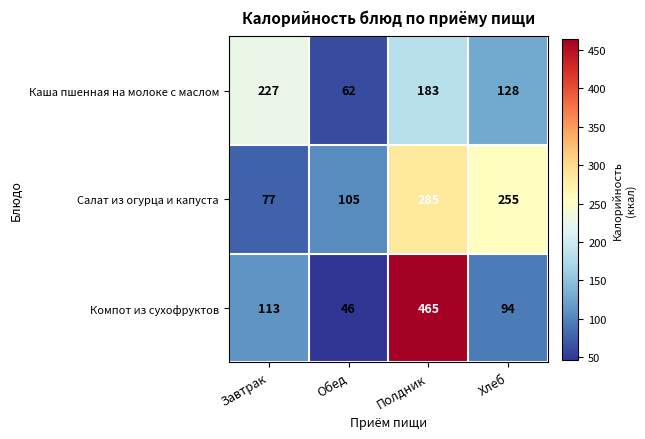

How many data points does each series have?

4